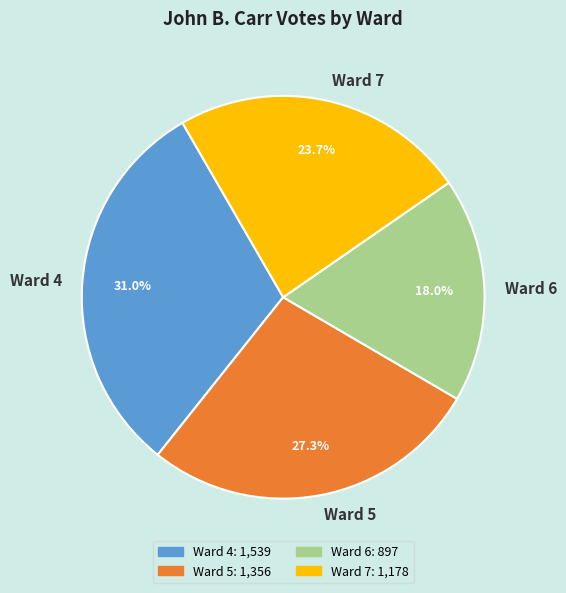

Which category has the biggest portion of the pie?

Ward 4